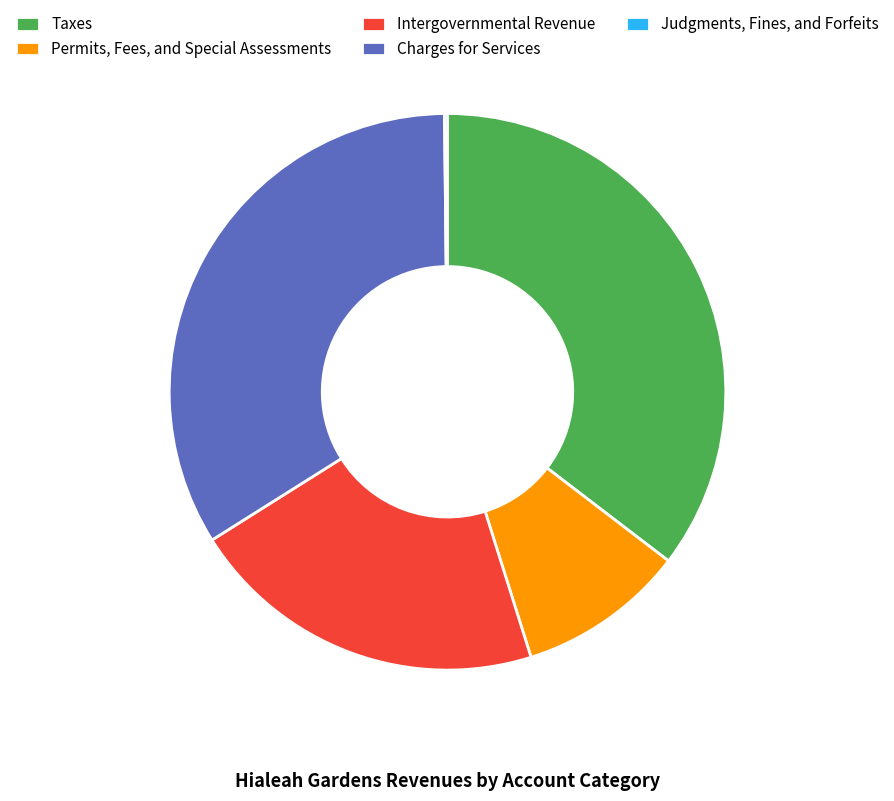

True or false: Taxes accounts for 35% of the total.

True